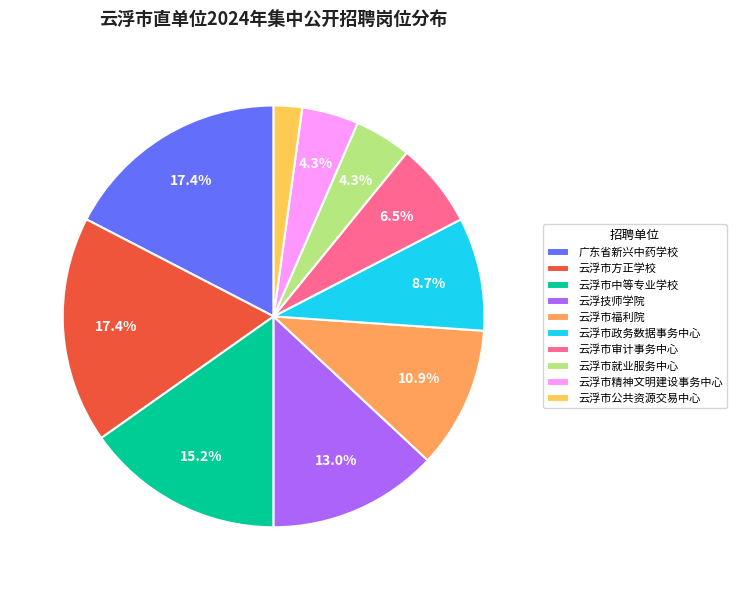

Approximately how many times larger is the value at 云浮市审计事务中心 compared to 云浮市福利院?

0.6